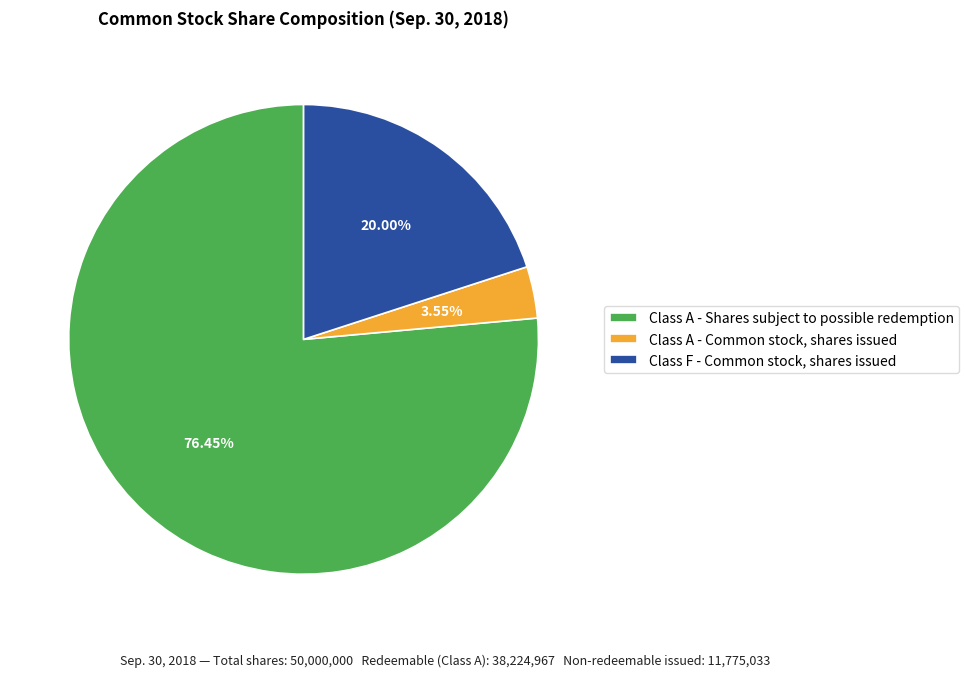

Rank the categories by value from lowest to highest.

Class A - Common stock, shares issued, Class F - Common stock, shares issued, Class A - Shares subject to possible redemption